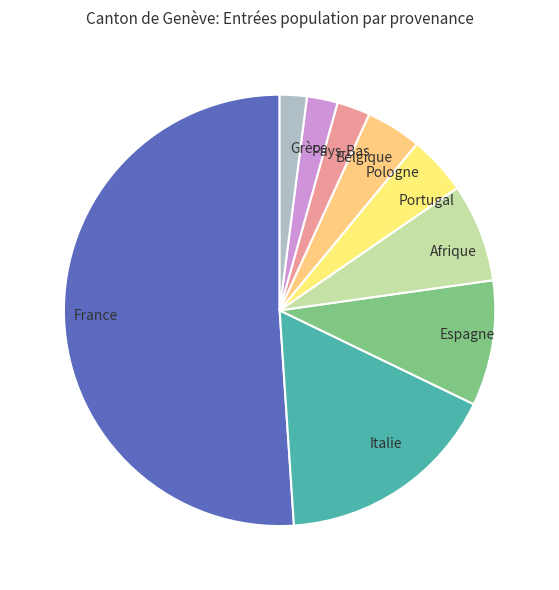

Which category has the biggest portion of the pie?

France